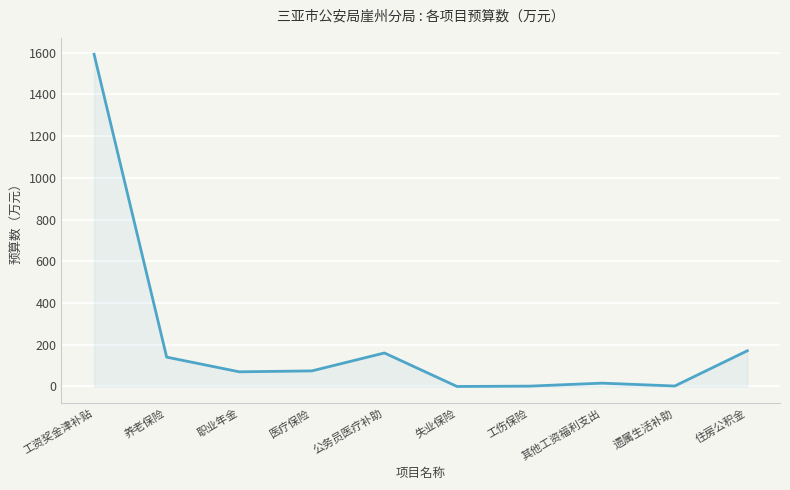

What is the difference between the second highest and second lowest values?

169.4